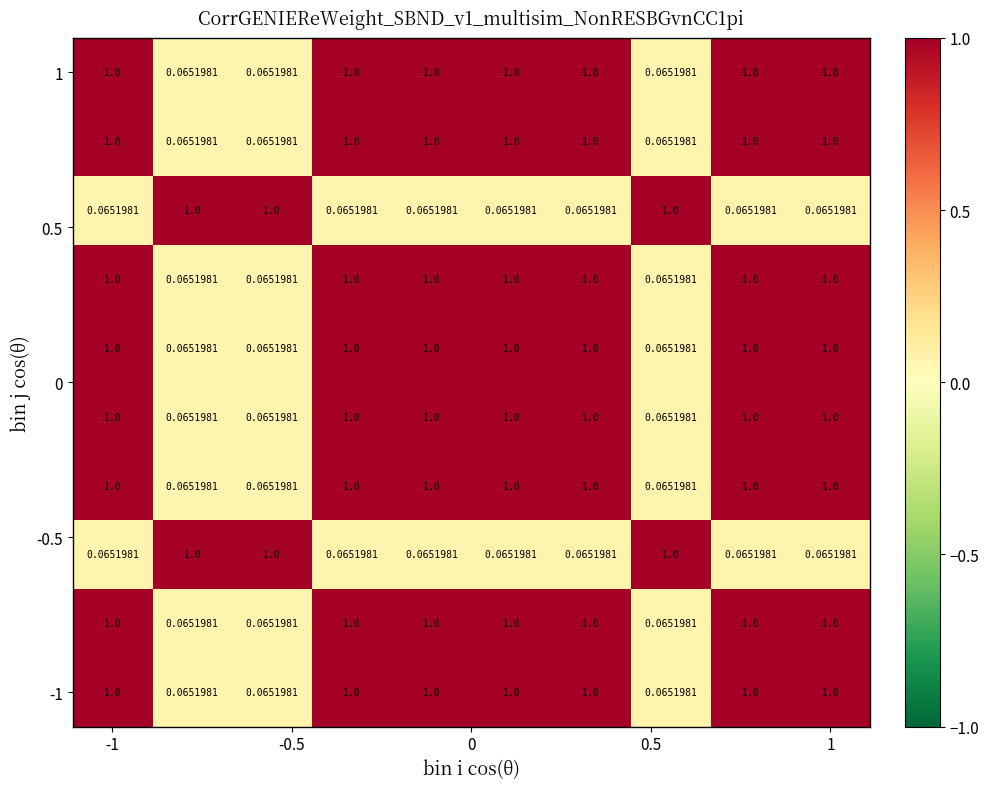

How many series are shown in this chart?

10